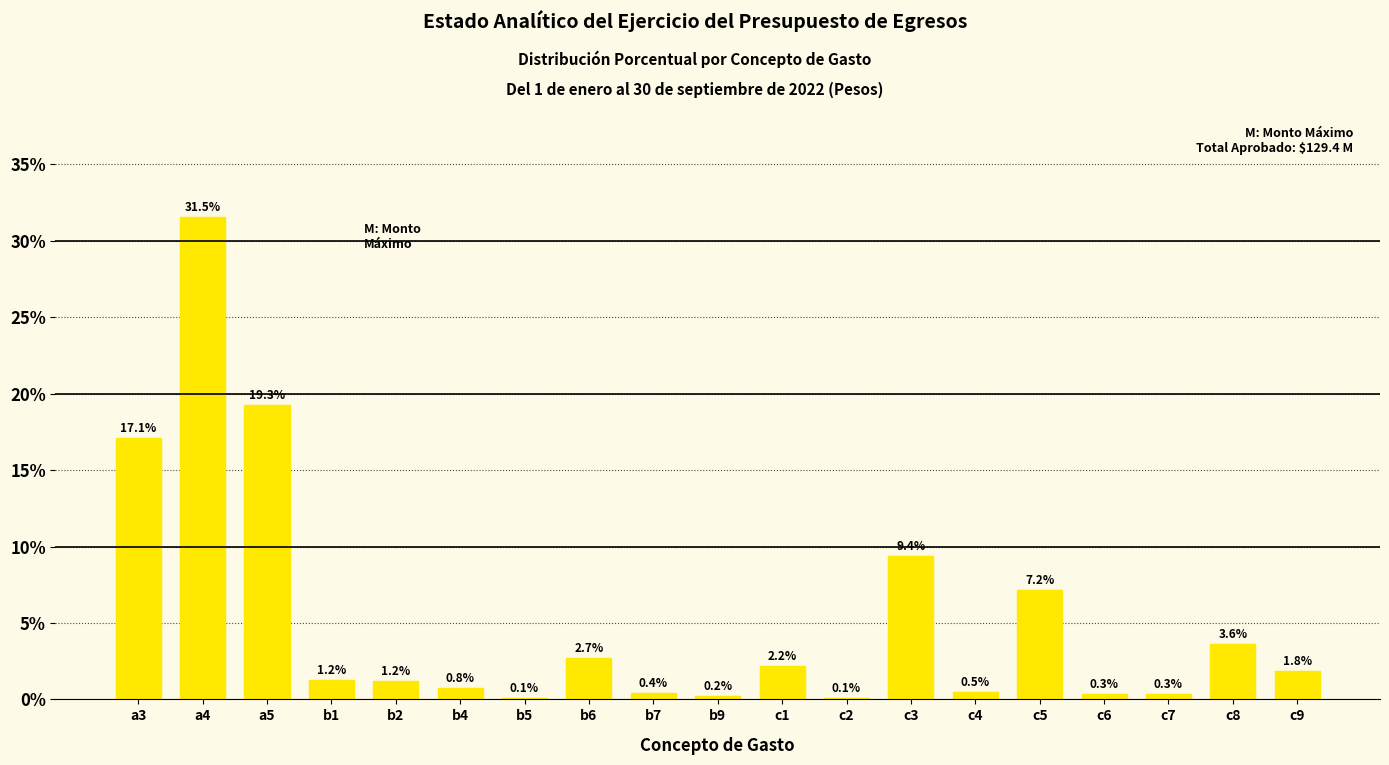

Reading left to right, transcribe all the data shown in this chart.

a3=17.1	a4=31.5	a5=19.3	b1=1.2	b2=1.2	b4=0.8	b5=0.1	b6=2.7	b7=0.4	b9=0.2	c1=2.2	c2=0.1	c3=9.4	c4=0.5	c5=7.2	c6=0.3	c7=0.3	c8=3.6	c9=1.8